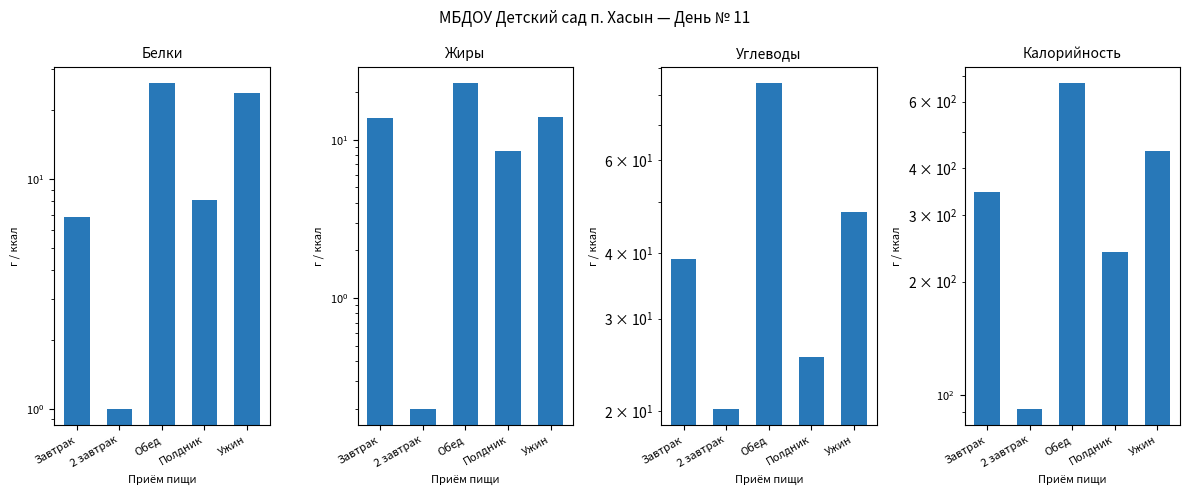

What is the total value across all series at Полдник?

282.0